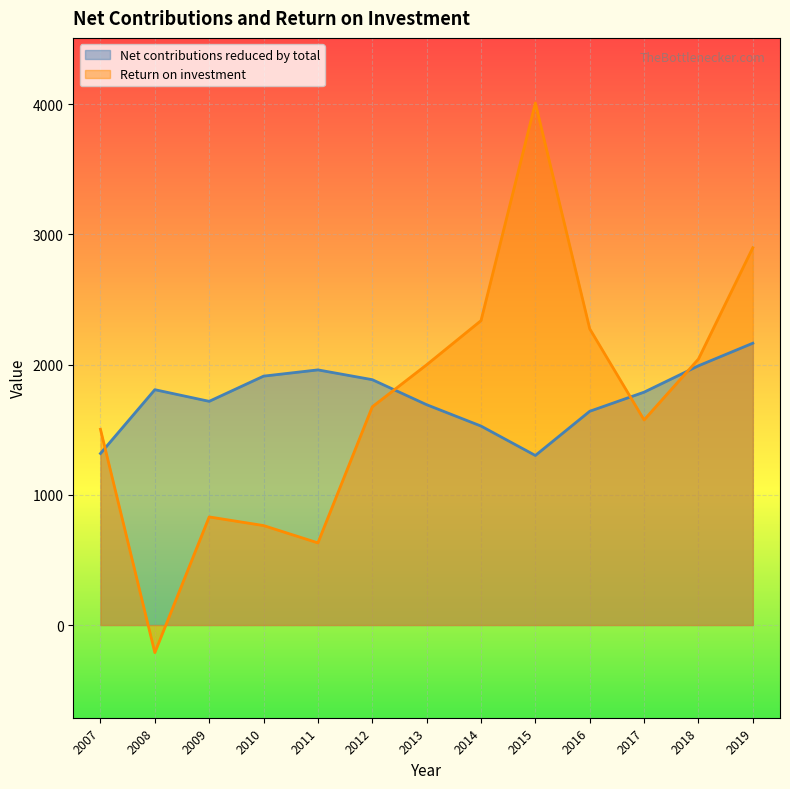

Which has a higher value, 2007 or 2017?

2017